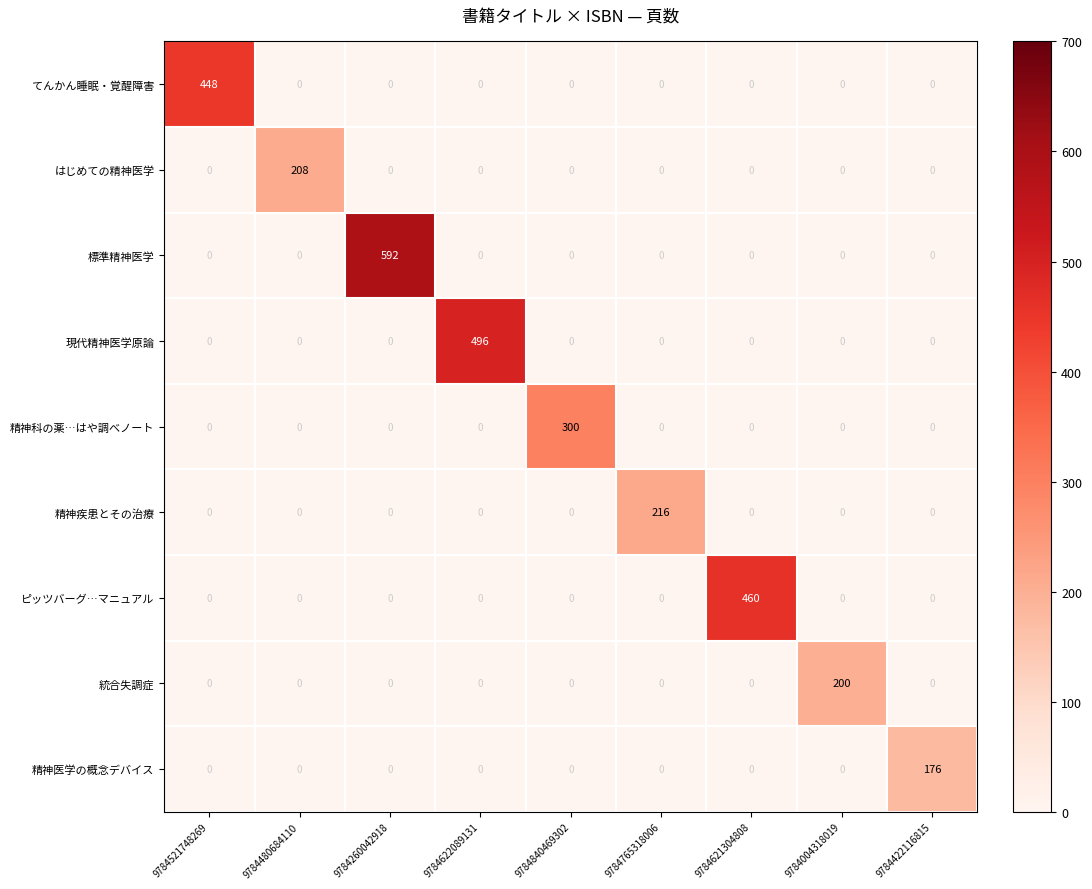

Rank the series by their maximum value, from highest to lowest.

標準精神医学, 現代精神医学原論, ピッツバーグ…マニュアル, てんかん睡眠・覚醒障害, 精神科の薬…はや調べノート, 精神疾患とその治療, はじめての精神医学, 統合失調症, 精神医学の概念デバイス